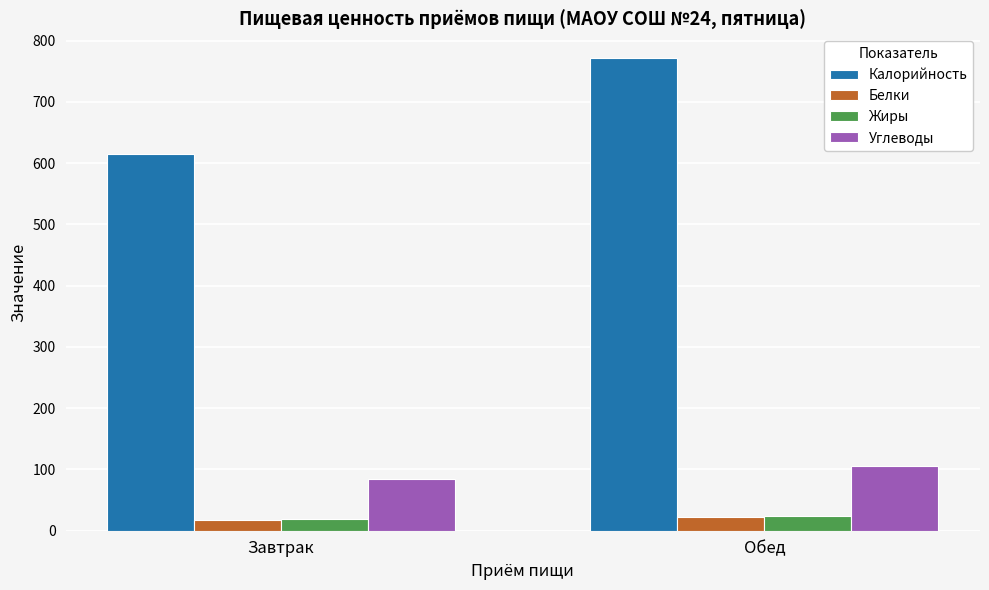

At how many categories does at least one series exceed 258?

2